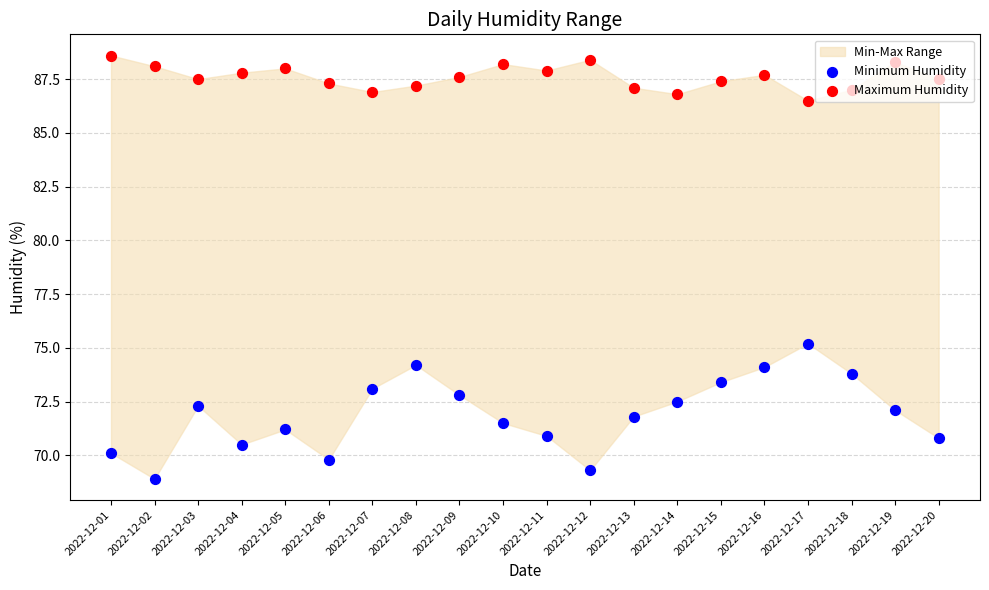

Which series contains the lowest Y value?

Minimum Humidity